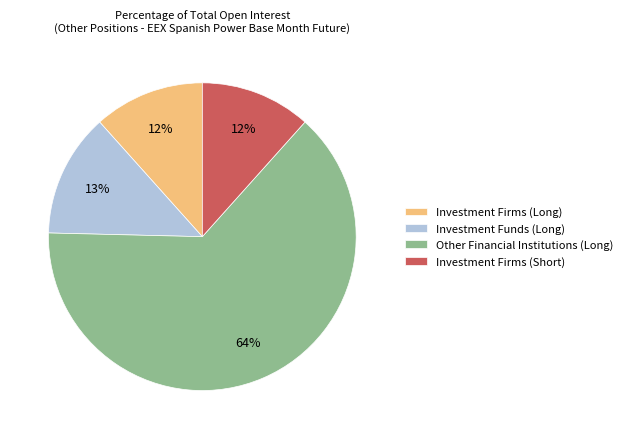

Which category has the biggest portion of the pie?

Other Financial Institutions (Long)